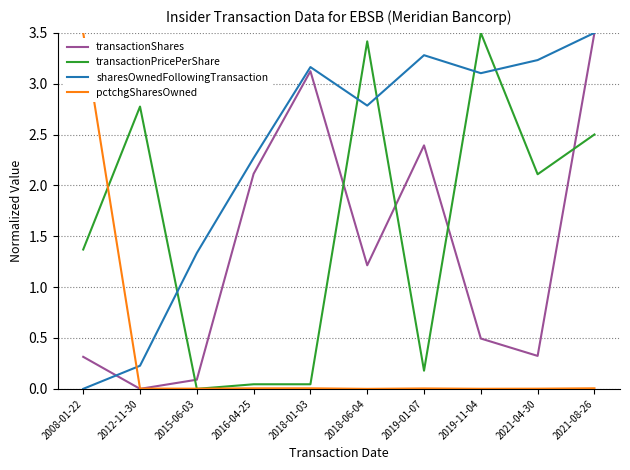

Is it true that pctchgSharesOwned equals 0.0 at 2019-01-07?

True